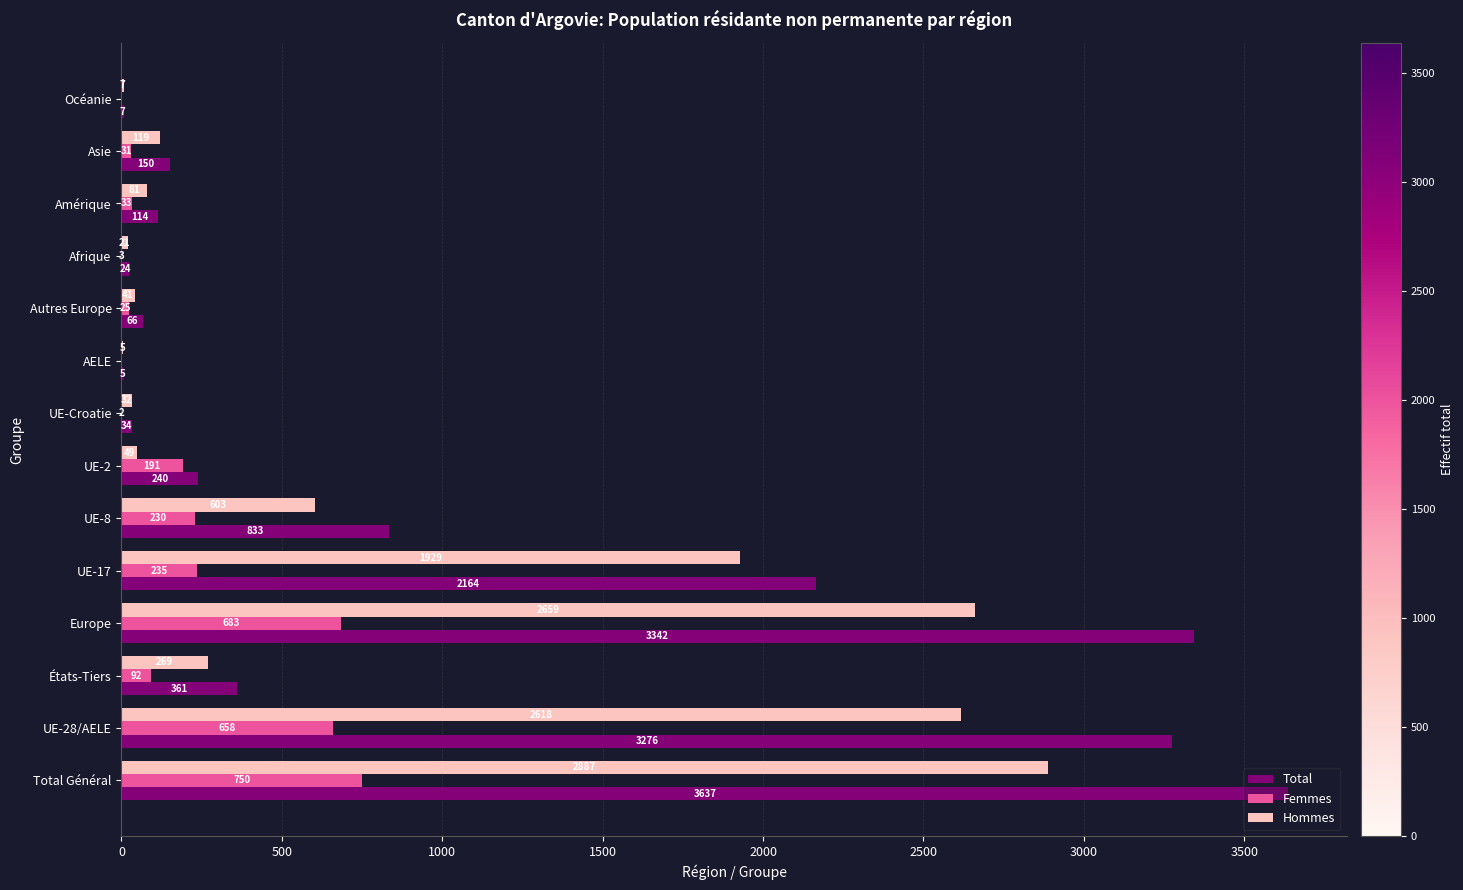

What is the highest value of the Femmes series?

750